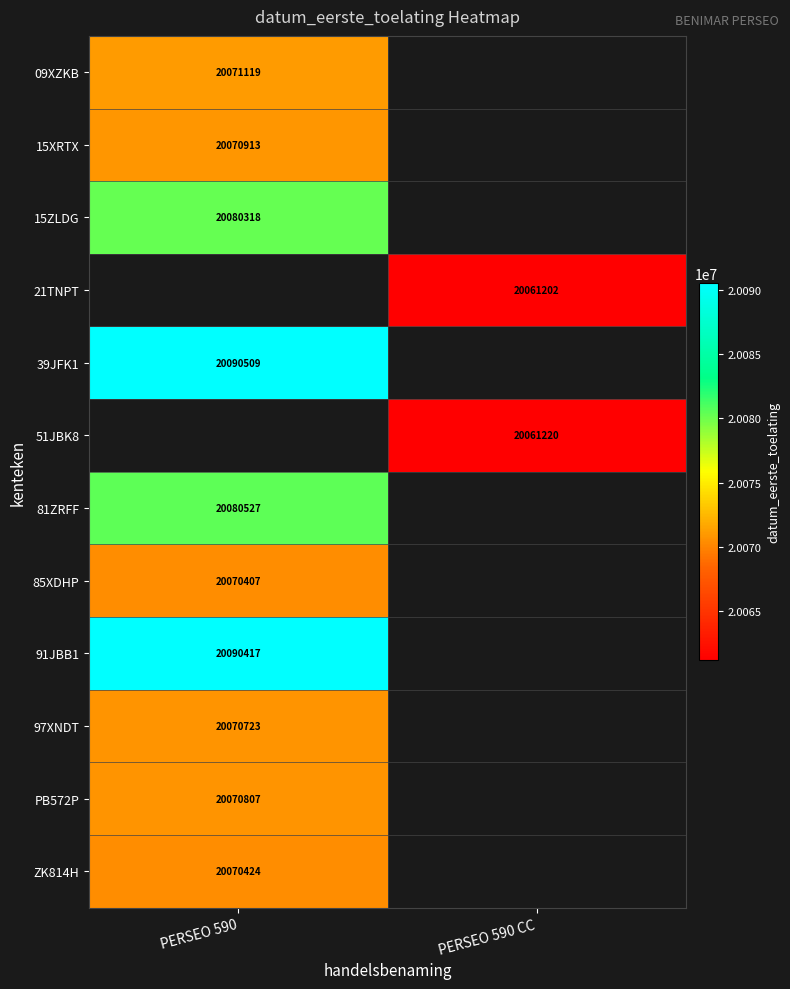

How many distinct data groups are displayed?

12